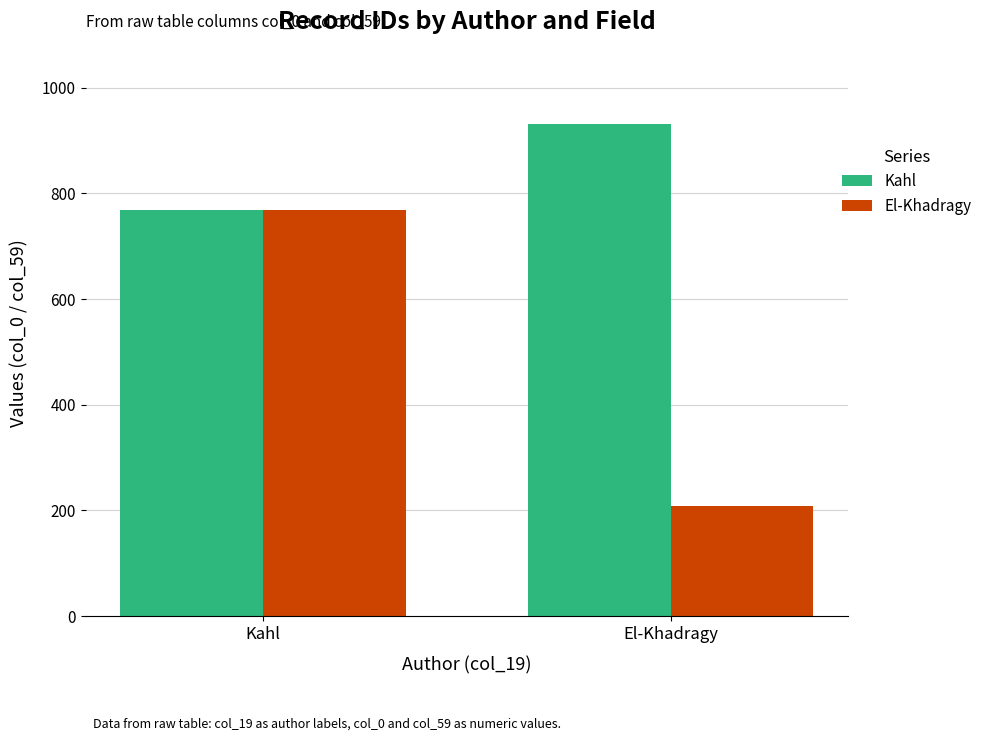

Which series changed the most between Kahl and El-Khadragy?

El-Khadragy